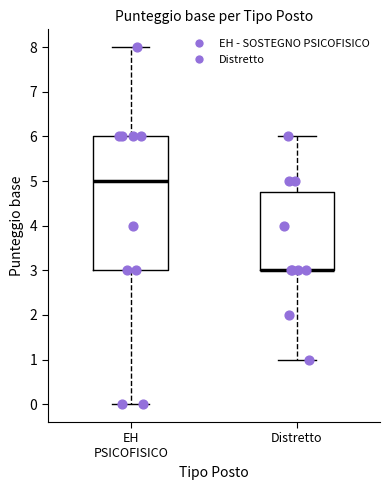

Reading left to right, transcribe this box plot: for each box, give where its median line is, the range the box spans, and where its two whiskers end, as read against the y-axis. The values are not printed on the chart, so give them approximately, as read against the axis.

EH PSICOFISICO: median 5.0, box 3.0 to 6.0, whiskers 0.0 to 8.0
Distretto: median 3.0 (drawn on the box's lower edge), box 3.0 to 4.8, whiskers 1.0 to 6.0